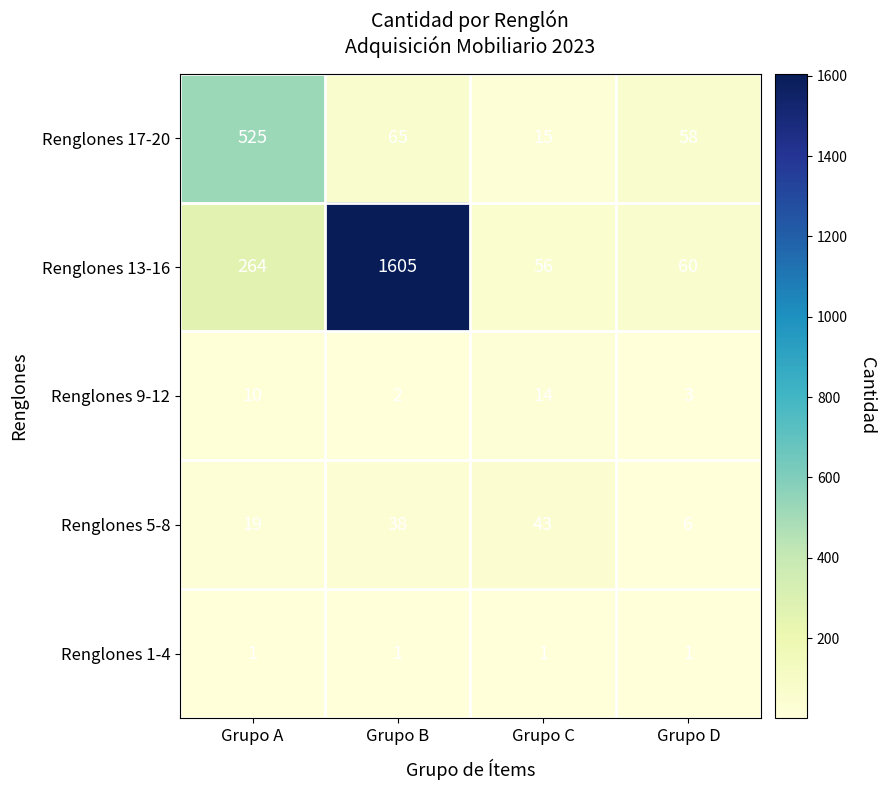

Reading right to left, list all the values displayed in this chart.

Renglones 17-20: Grupo D=58	Grupo C=15	Grupo B=65	Grupo A=525
Renglones 13-16: Grupo D=60	Grupo C=56	Grupo B=1605	Grupo A=264
Renglones 9-12: Grupo D=3	Grupo C=14	Grupo B=2	Grupo A=10
Renglones 5-8: Grupo D=6	Grupo C=43	Grupo B=38	Grupo A=19
Renglones 1-4: Grupo D=1	Grupo C=1	Grupo B=1	Grupo A=1